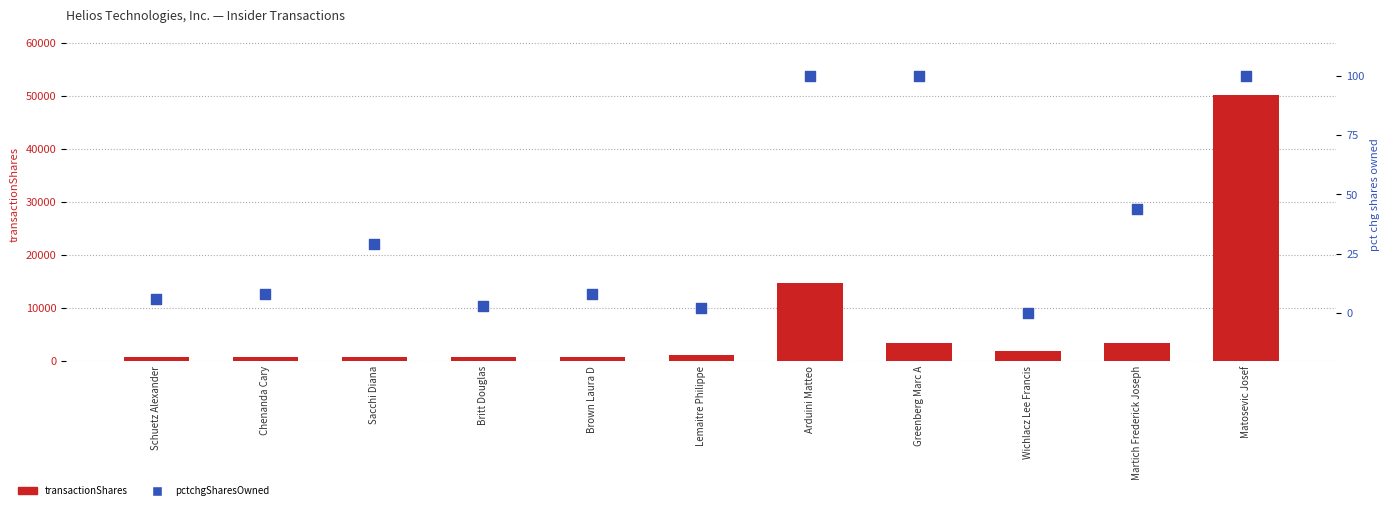

Is the value of pctchgSharesOwned at Sacchi Diana greater than the value of transactionShares at Arduini Matteo?

No